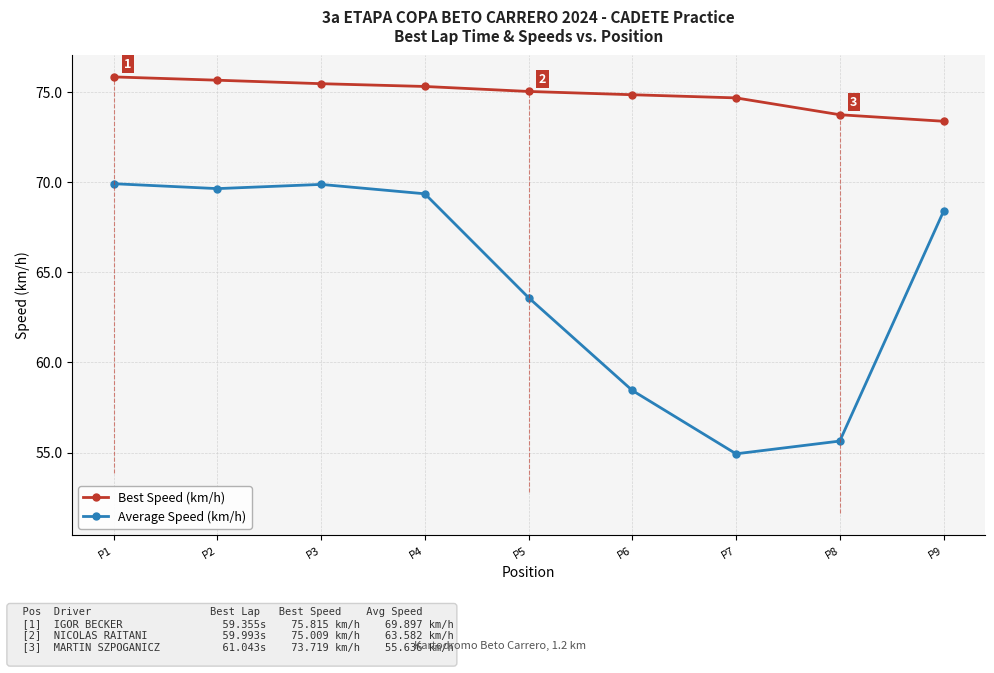

At which category does Average Speed (km/h) reach its first local valley?

P2